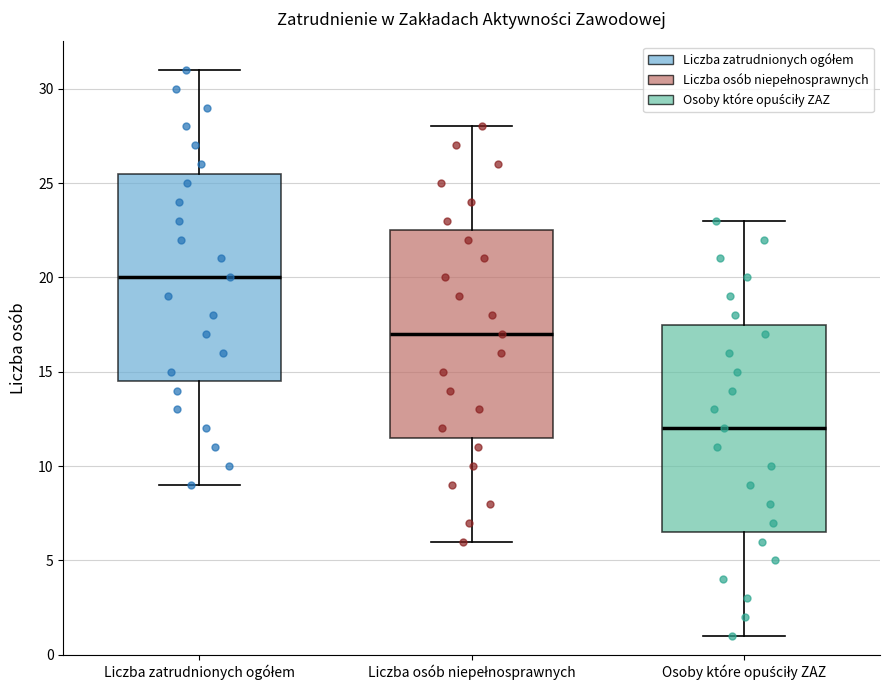

Reading left to right, read every box against the y-axis: the position of its median line, the range the box covers, and the ends of its whiskers. The values are not printed on the chart, so give them approximately, as read against the axis.

Liczba zatrudnionych ogółem: median 20.0, box 14.5 to 25.5, whiskers 9.0 to 31.0
Liczba osób niepełnosprawnych: median 17.0, box 11.5 to 22.5, whiskers 6.0 to 28.0
Osoby które opuściły ZAZ: median 12.0, box 6.5 to 17.5, whiskers 1.0 to 23.0